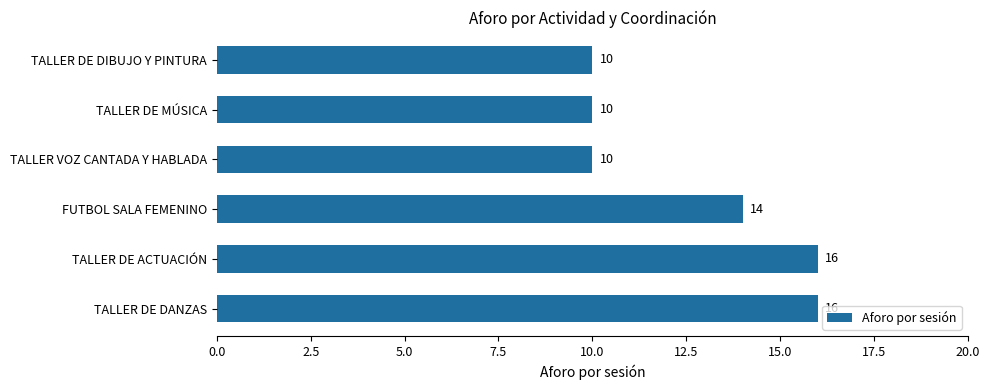

What is the smallest value displayed?

10